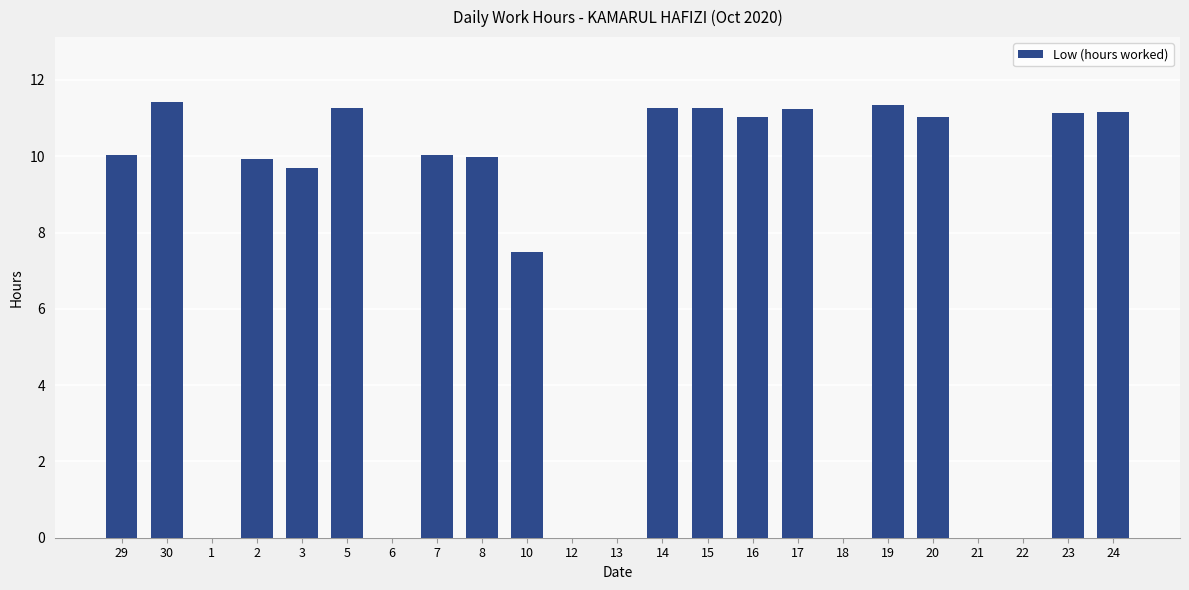

Count the number of categories in the chart.

23